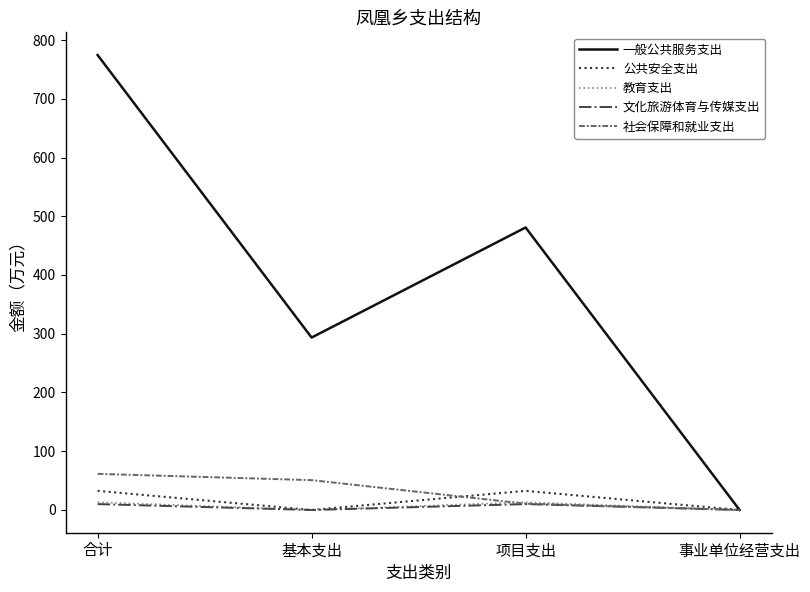

Which series has the widest spread of values?

一般公共服务支出